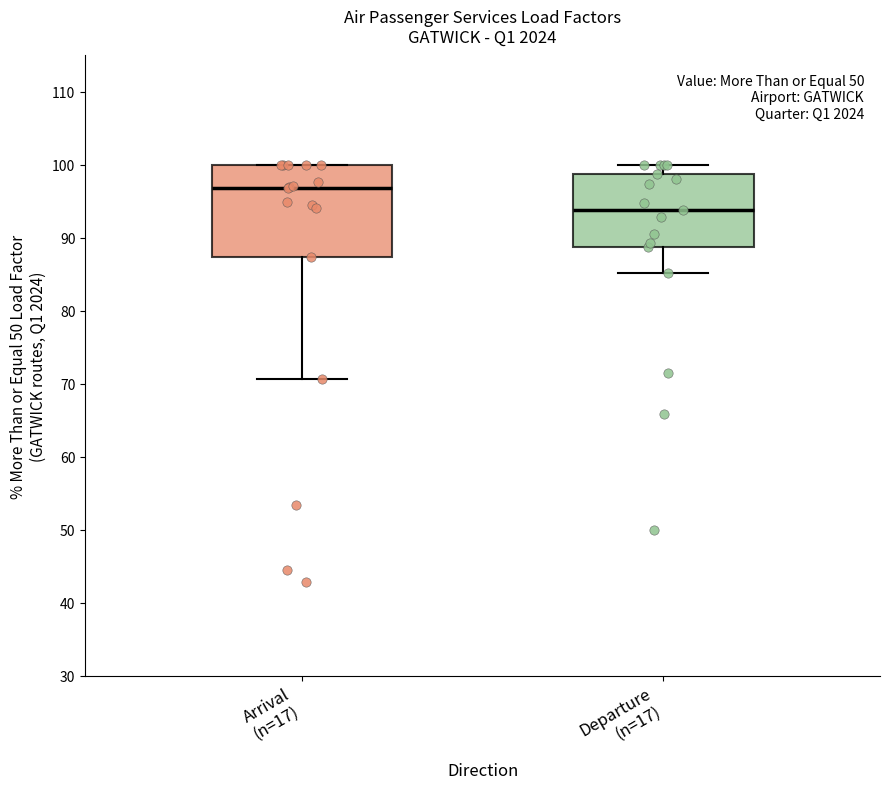

Reading left to right, transcribe this box plot: for each box, give where its median line is, the range the box spans, and where its two whiskers end, as read against the y-axis. The values are not printed on the chart, so give them approximately, as read against the axis.

Arrival (n=17): median 97, box 87 to 100, whiskers 71 to 100
Departure (n=17): median 94, box 89 to 99, whiskers 85 to 100